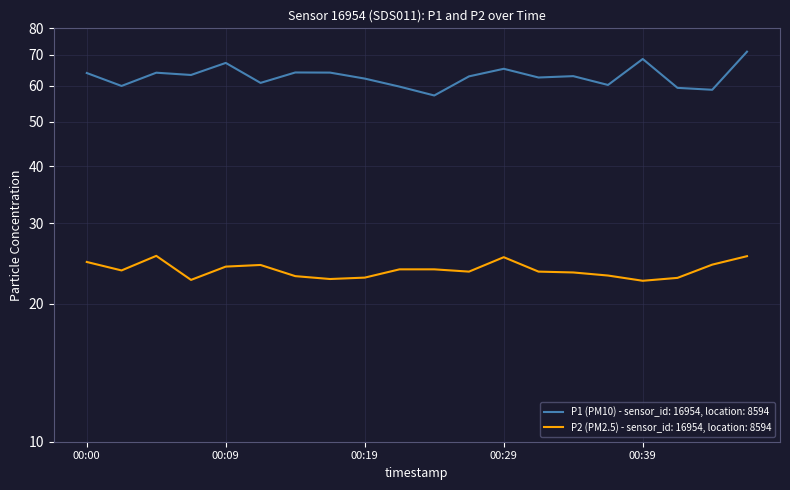

What is the value of the P1 point at the 18th from the left?

59.3